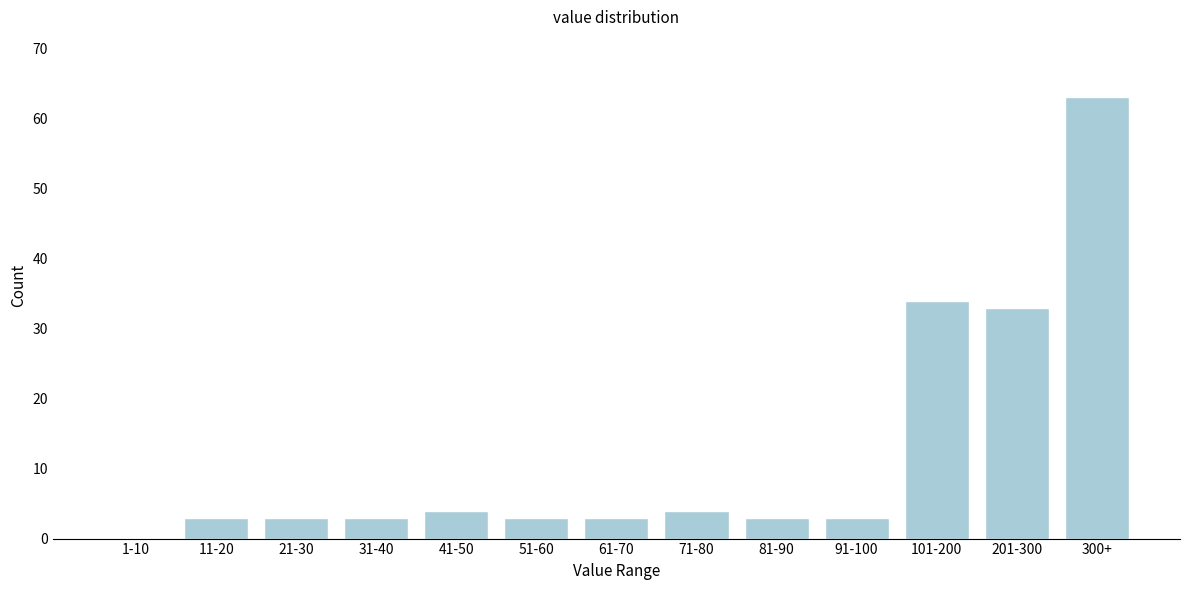

Reading right to left, extract all data points from this chart.

300+=63	201-300=33	101-200=34	91-100=3	81-90=3	71-80=4	61-70=3	51-60=3	41-50=4	31-40=3	21-30=3	11-20=3	1-10=0